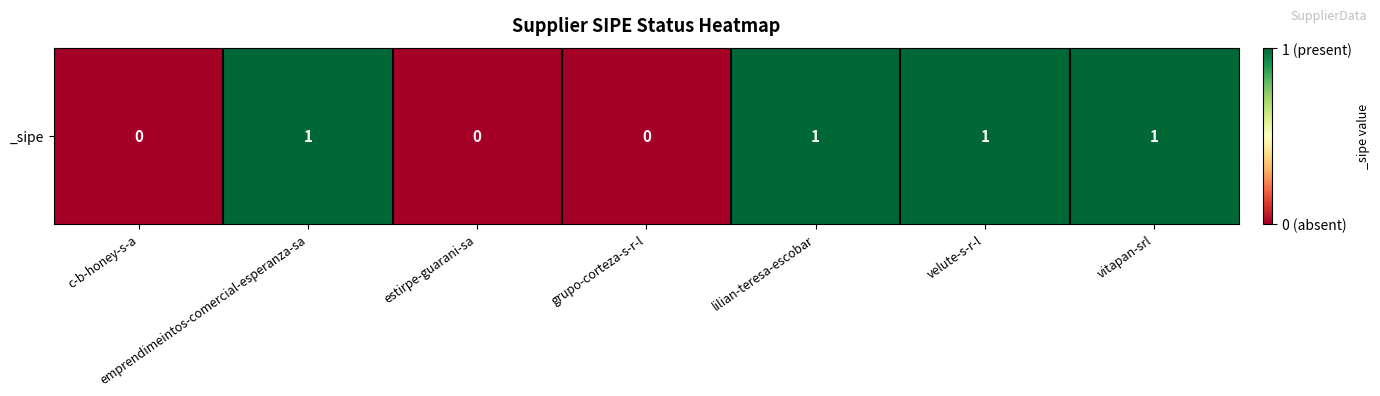

List the labels in order of value, largest first.

emprendimeintos-comercial-esperanza-sa, lilian-teresa-escobar, velute-s-r-l, vitapan-srl, c-b-honey-s-a, estirpe-guarani-sa, grupo-corteza-s-r-l